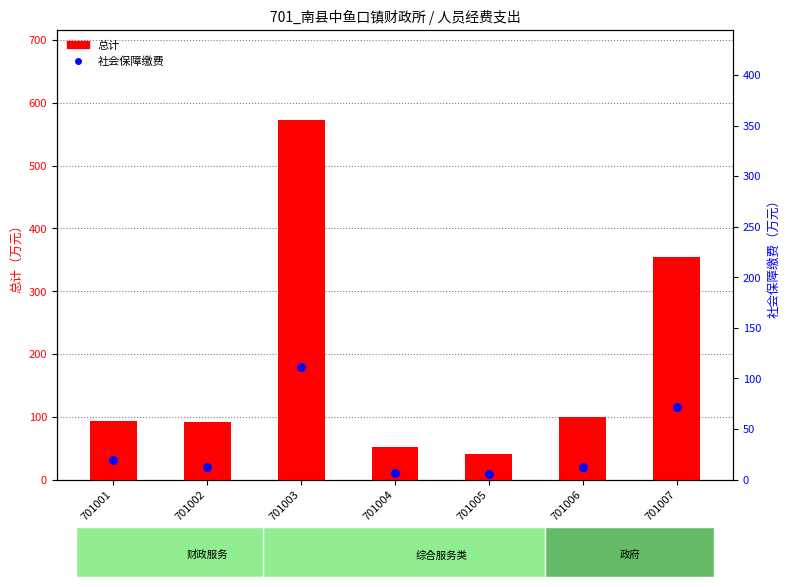

What is the total value across all series at 701004?

59.0